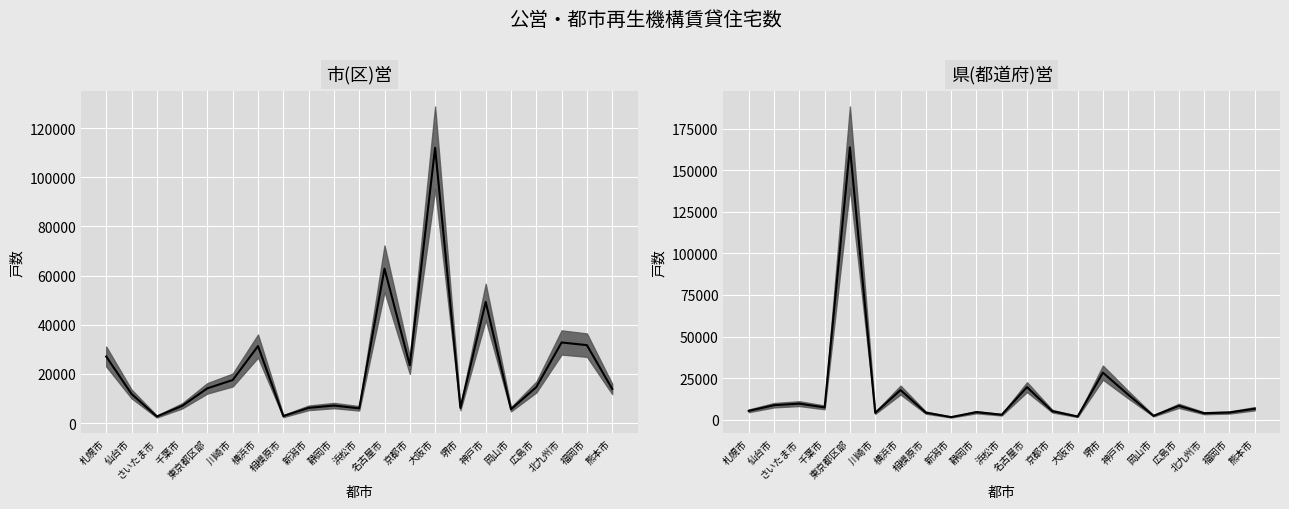

True or false: 市(区)営 (中央値) and 県(都道府)営 (中央値) intersect in this chart.

True